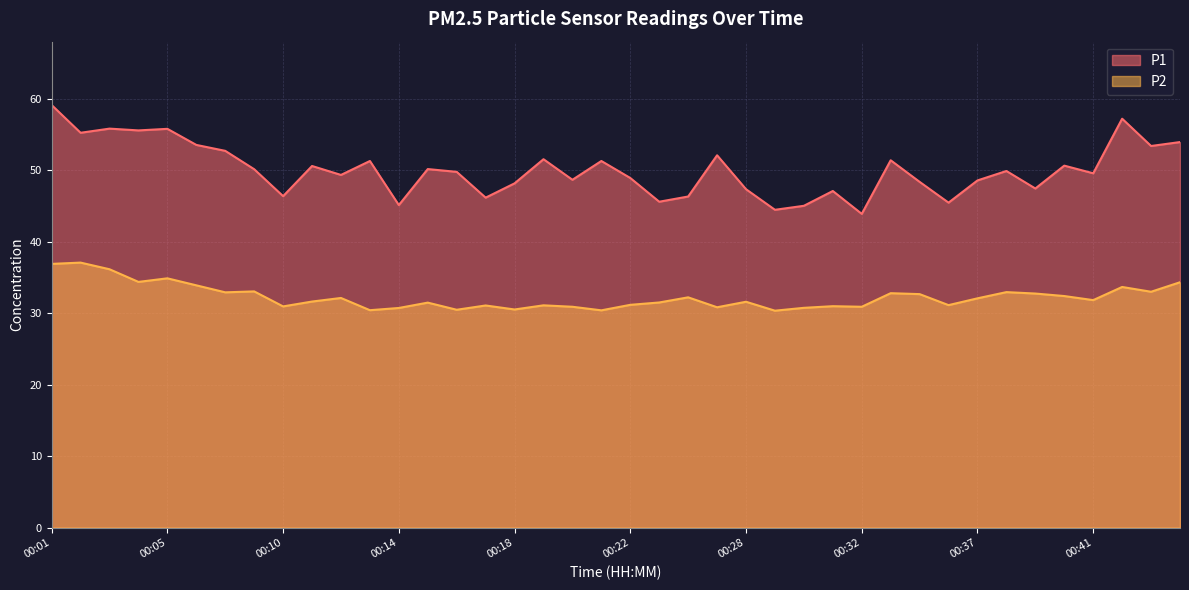

What is the average value of the P1 series?

50.1